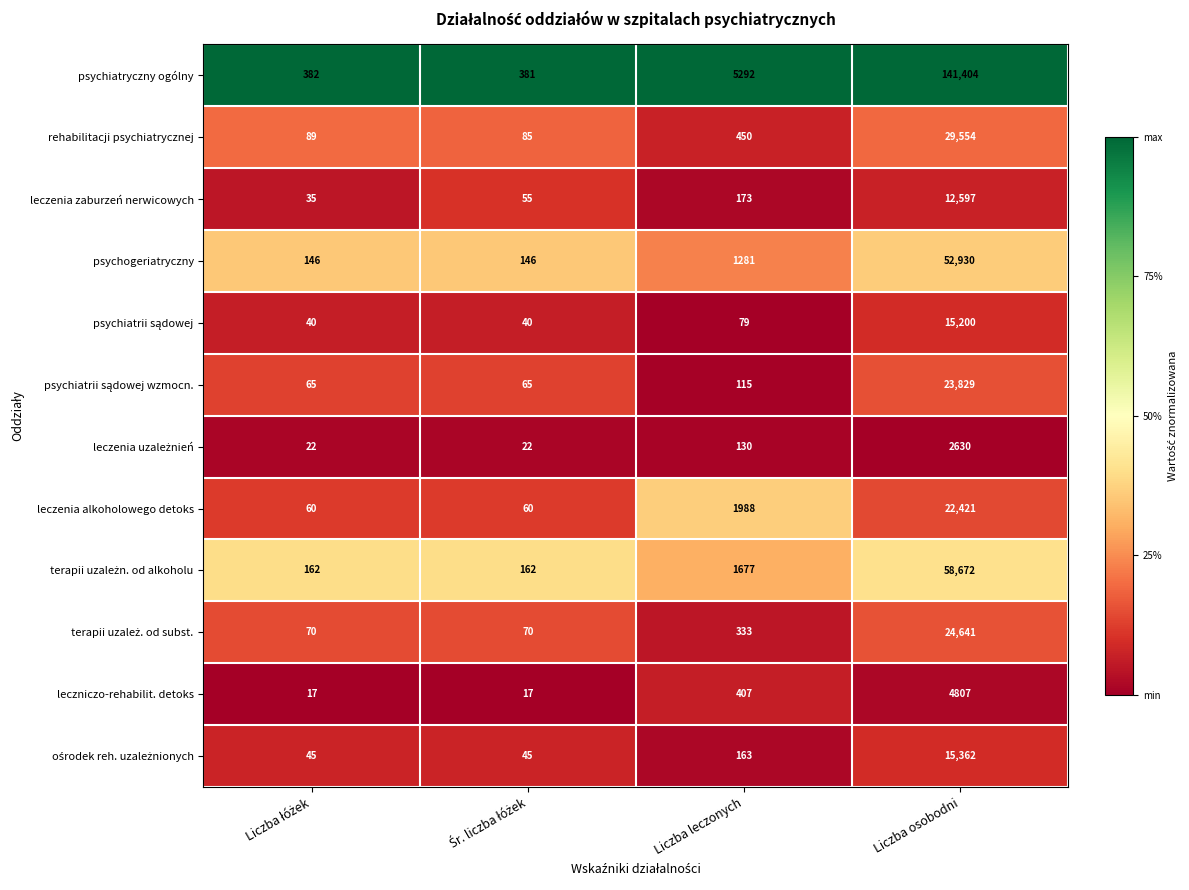

At which category is the sum across all series the highest?

Liczba osobodni